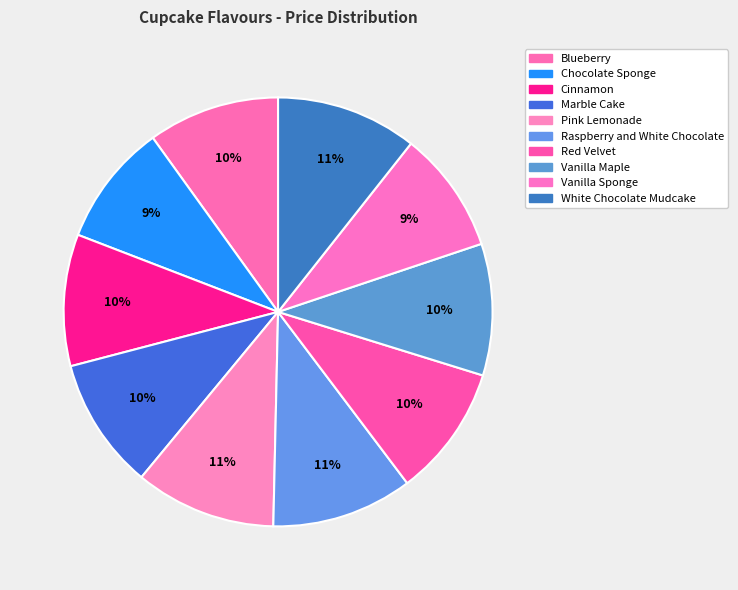

To the nearest percent, what portion does Chocolate Sponge represent?

9%